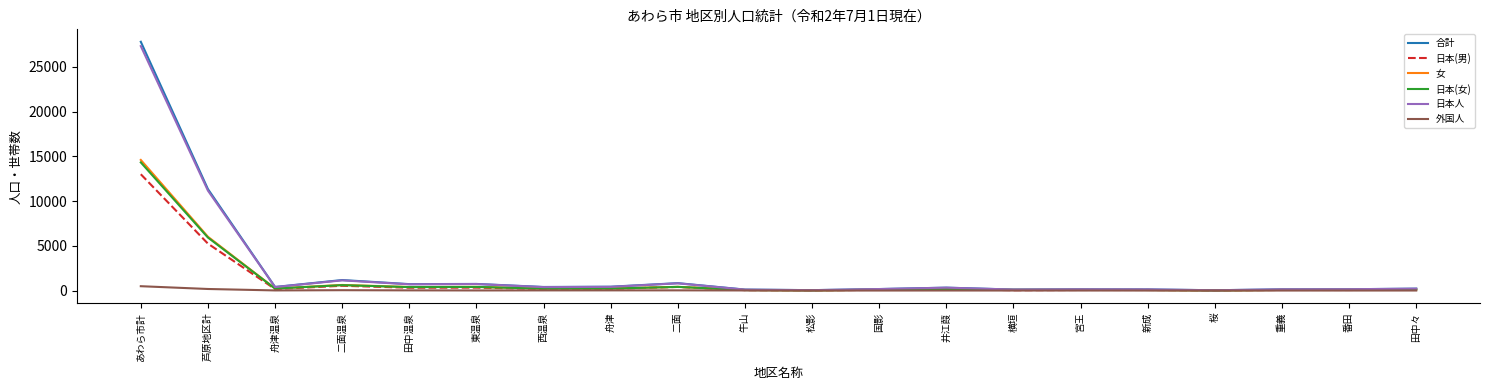

What is the difference between the second highest and minimum values in the 女 series?

5996